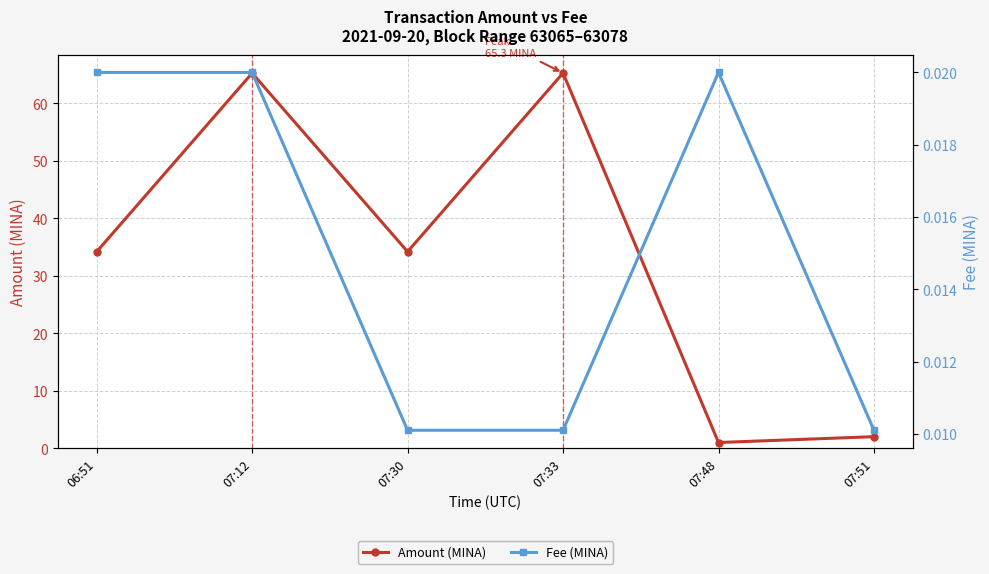

What are all the series names shown in the legend?

Amount (MINA), Fee (MINA)